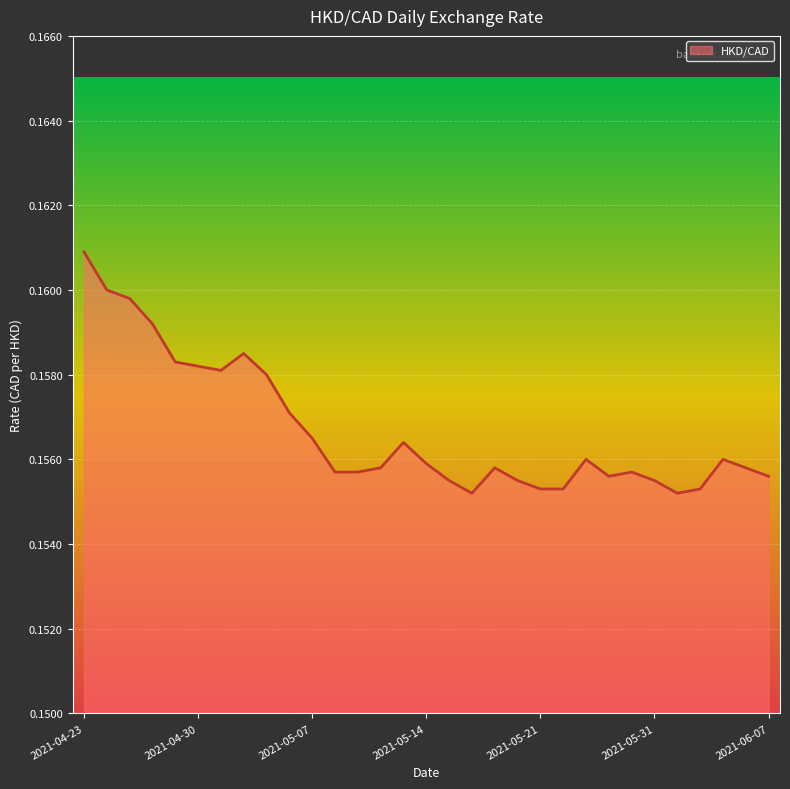

Which category has the highest value across all series?

2021-04-23